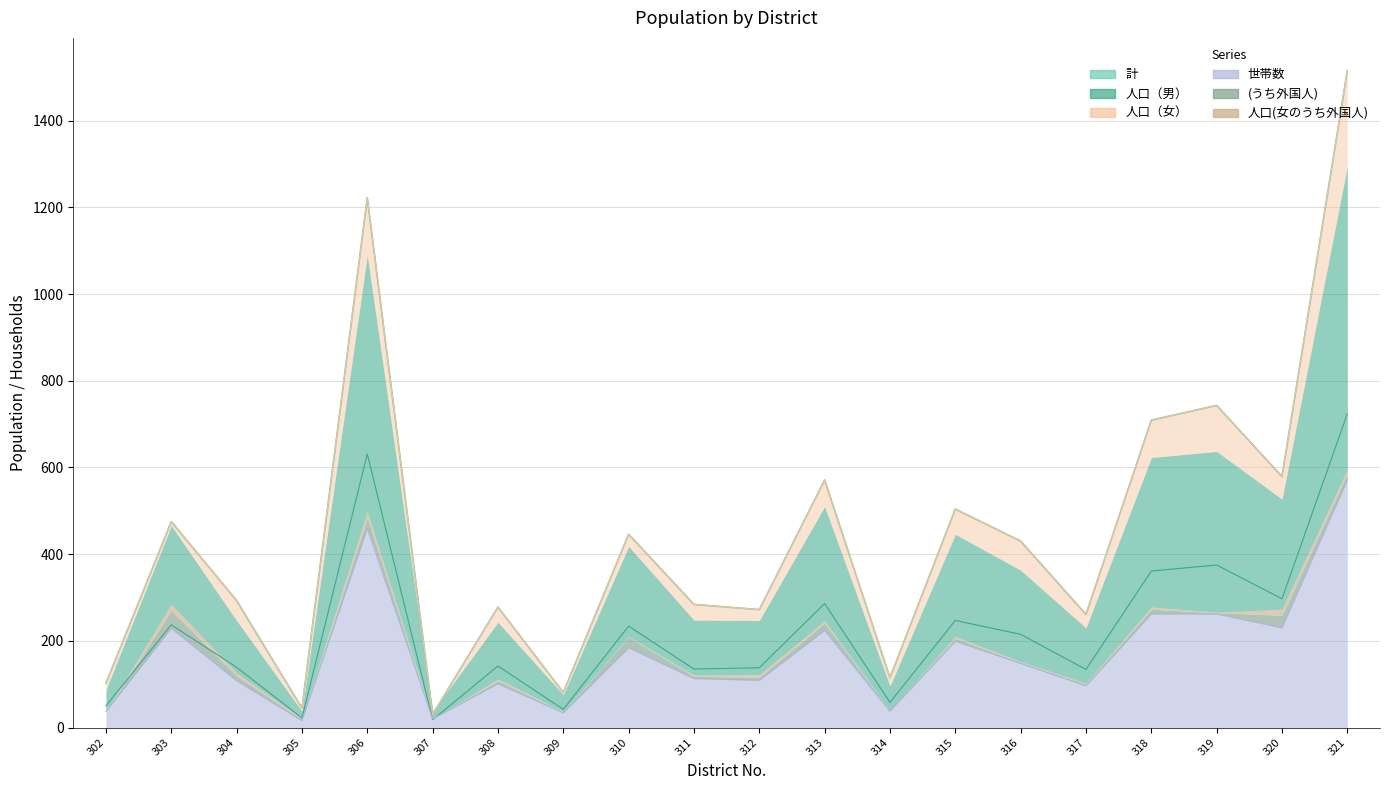

In 計, how many points are higher than both neighbors (excluding endpoints)?

7